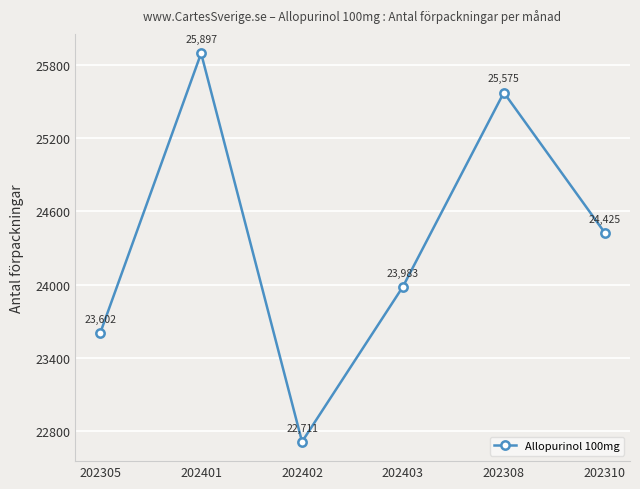

How many data points are less than 24425?

3